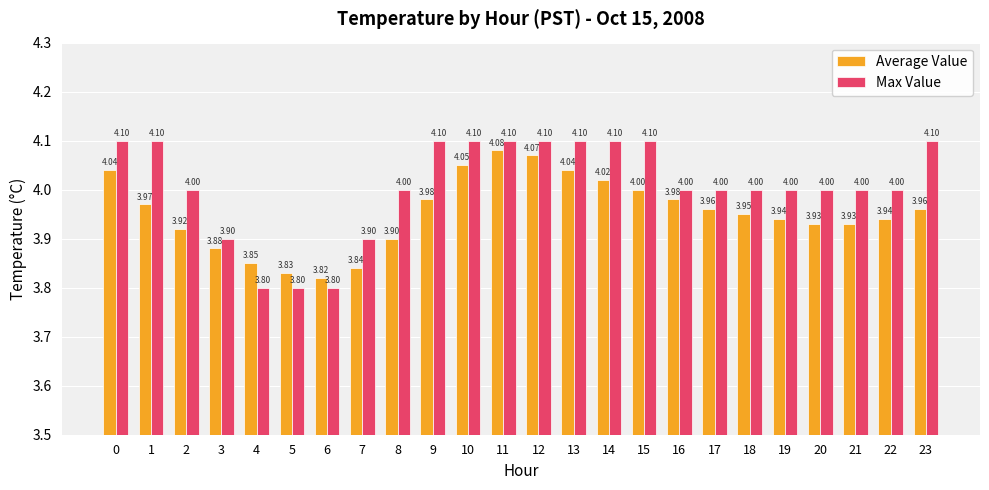

Read the Average Value value at 18.

4.0